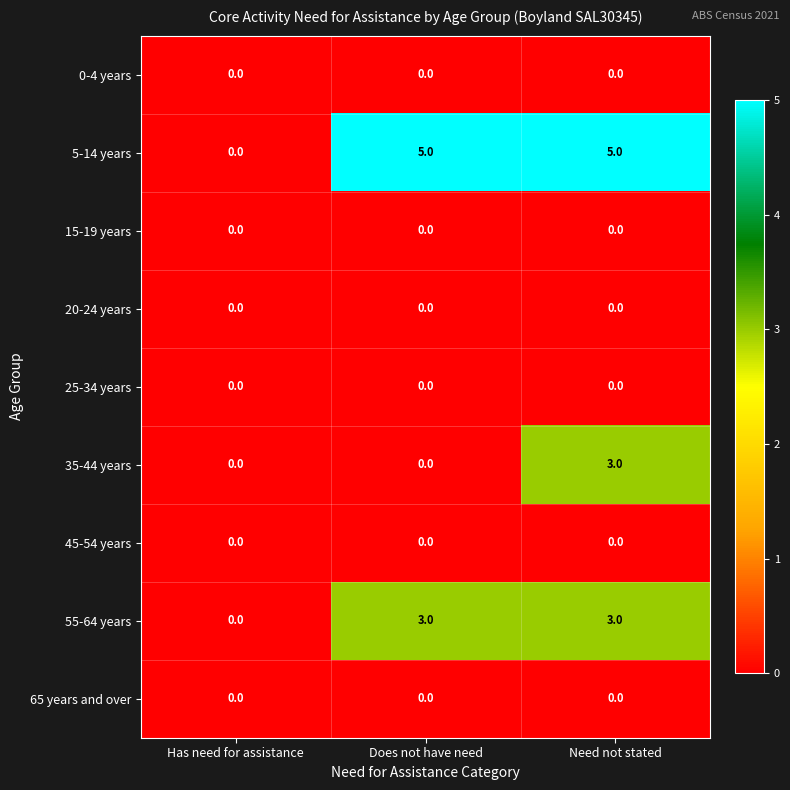

Reading left to right, what are all the values shown in this chart?

0-4 years: Has need for assistance=0	Does not have need=0	Need not stated=0
5-14 years: Has need for assistance=0	Does not have need=5	Need not stated=5
15-19 years: Has need for assistance=0	Does not have need=0	Need not stated=0
20-24 years: Has need for assistance=0	Does not have need=0	Need not stated=0
25-34 years: Has need for assistance=0	Does not have need=0	Need not stated=0
35-44 years: Has need for assistance=0	Does not have need=0	Need not stated=3
45-54 years: Has need for assistance=0	Does not have need=0	Need not stated=0
55-64 years: Has need for assistance=0	Does not have need=3	Need not stated=3
65 years and over: Has need for assistance=0	Does not have need=0	Need not stated=0